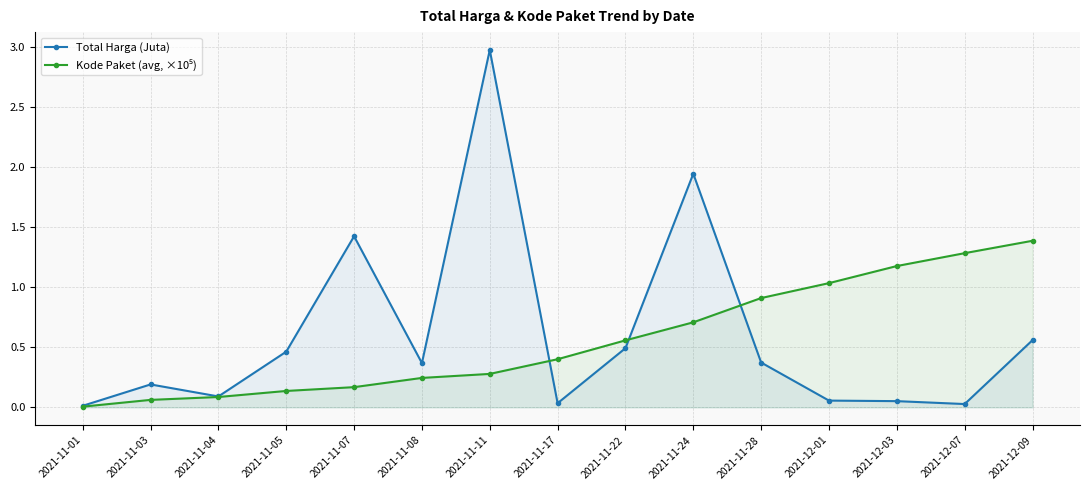

At how many categories does at least one series exceed 2?

1